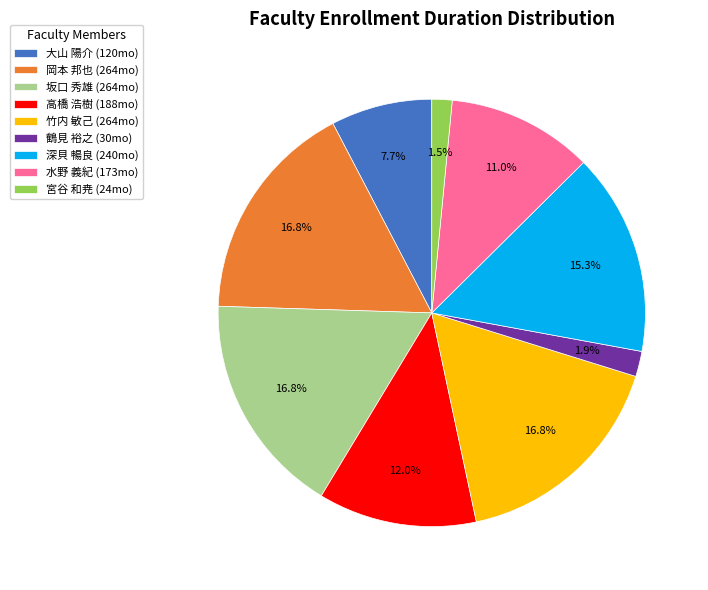

To the nearest percent, what is the difference between the largest and smallest slice percentages?

15%